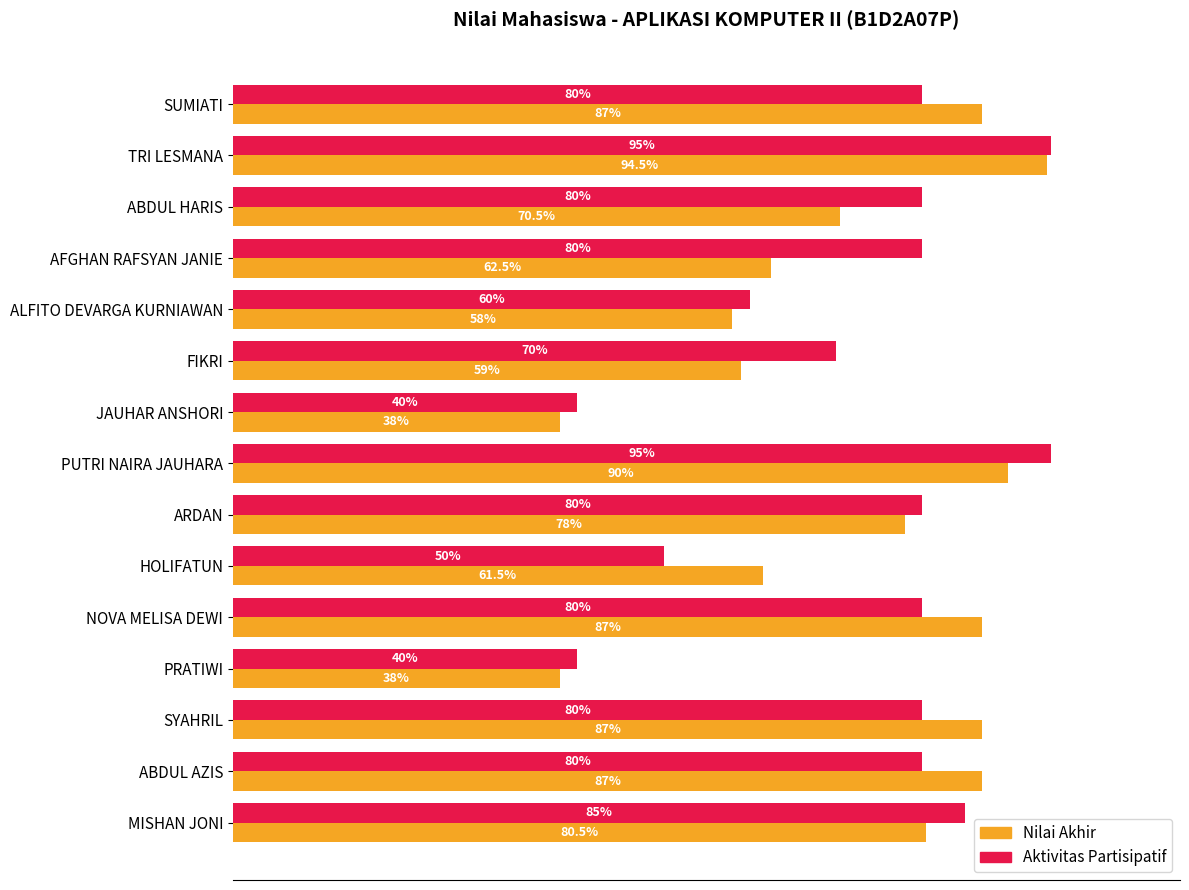

Is the value of Nilai Akhir at MISHAN JONI greater than the value of Aktivitas Partisipatif at HOLIFATUN?

Yes